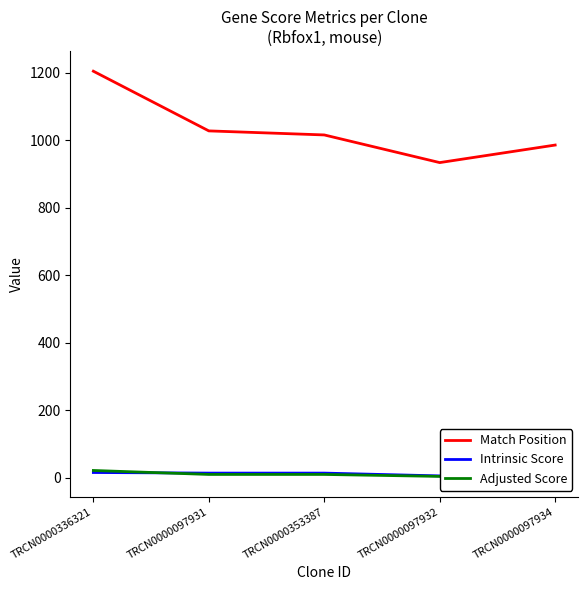

How many categories are shown in the chart?

5